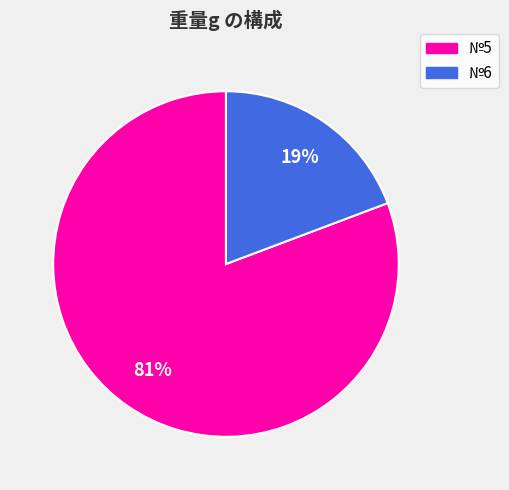

To the nearest percent, what is the average slice percentage?

50%